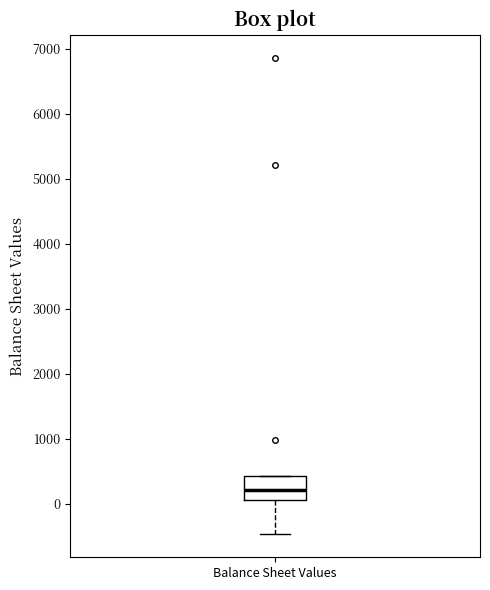

Where is the upper edge of the box for Balance Sheet Values on the y-axis? The values are not printed on the chart, so give them approximately, as read against the axis.

400